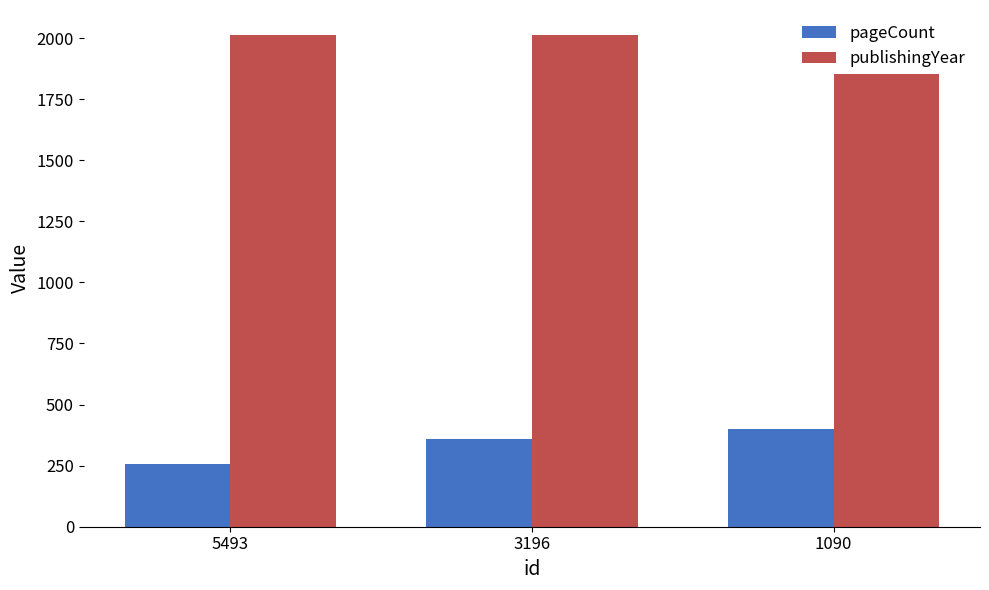

Which series has the largest range (max minus min)?

pageCount